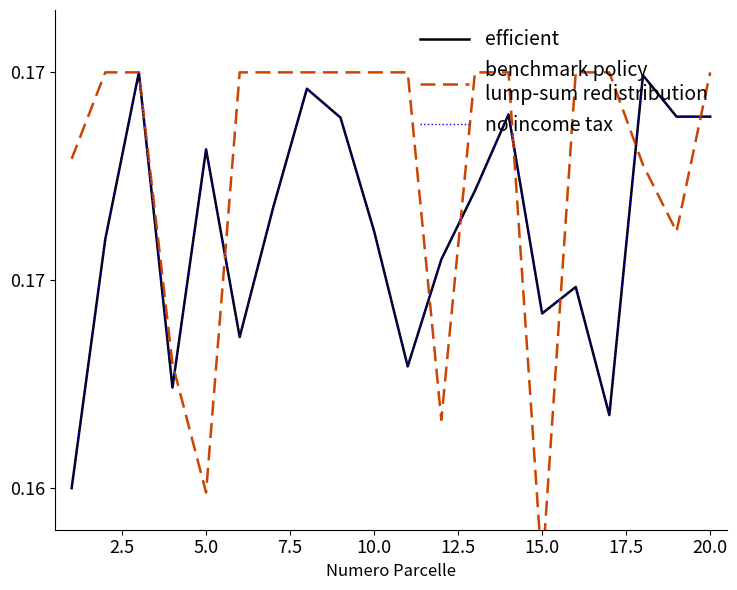

In no income tax, how many points are lower than both neighbors (excluding endpoints)?

5